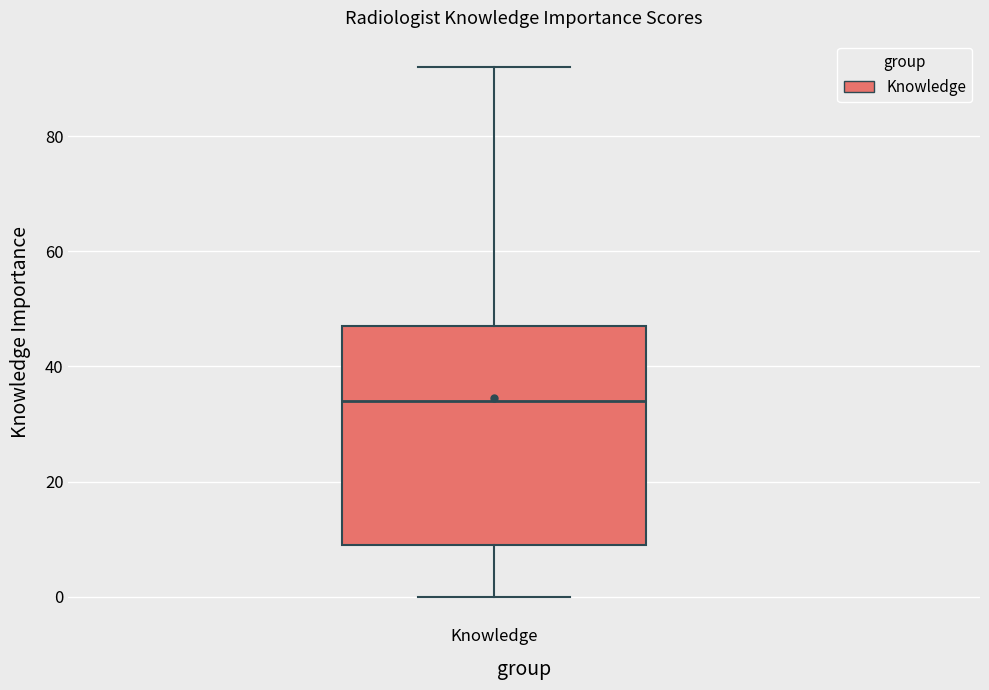

Where does the median line of the box for Knowledge sit on the y-axis? The values are not printed on the chart, so give them approximately, as read against the axis.

34